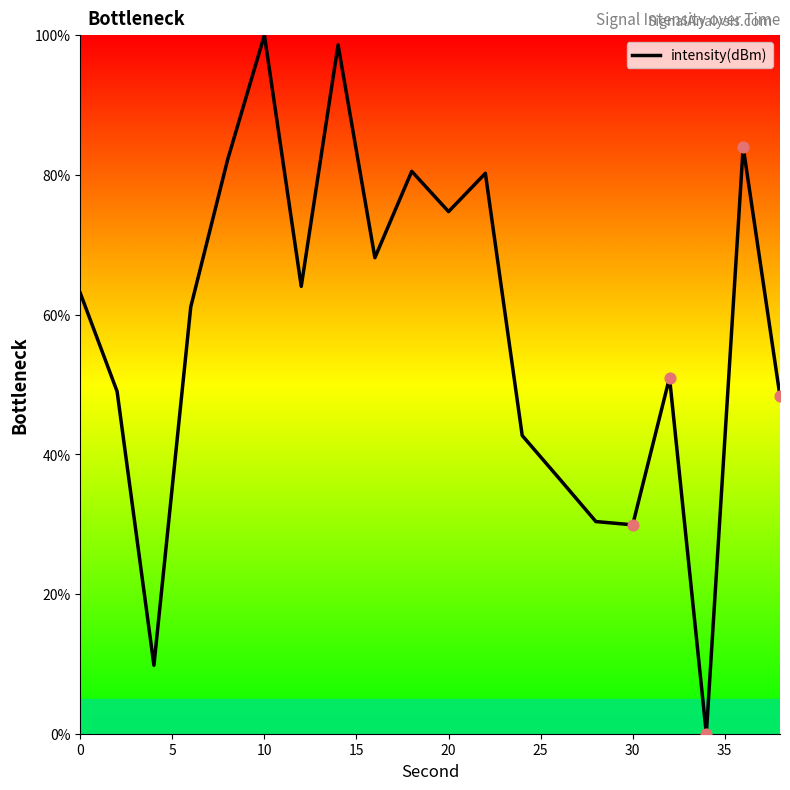

What is the difference between the maximum and minimum values?

100.0